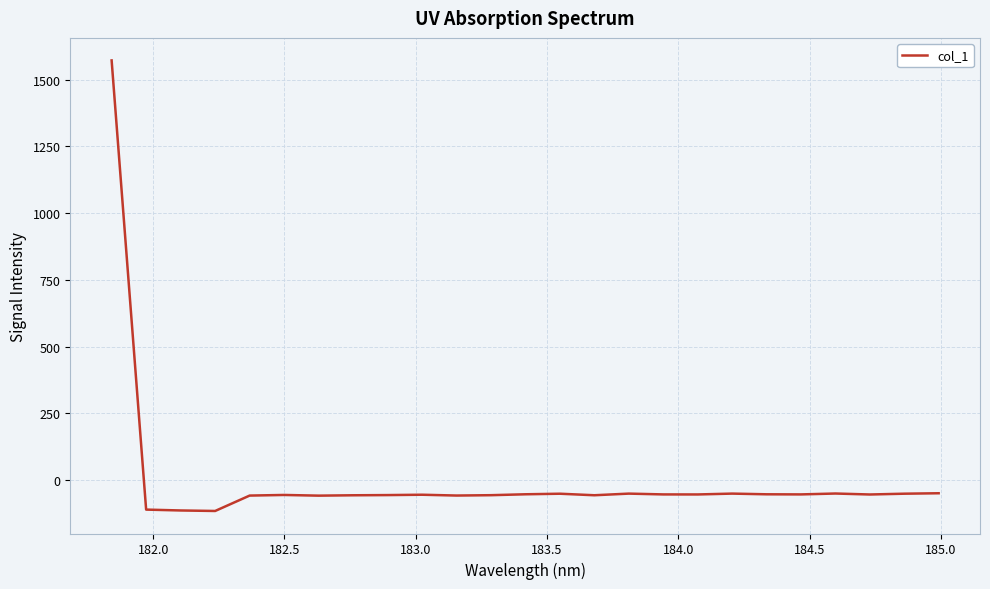

What is the difference between the maximum and minimum values?

1686.7